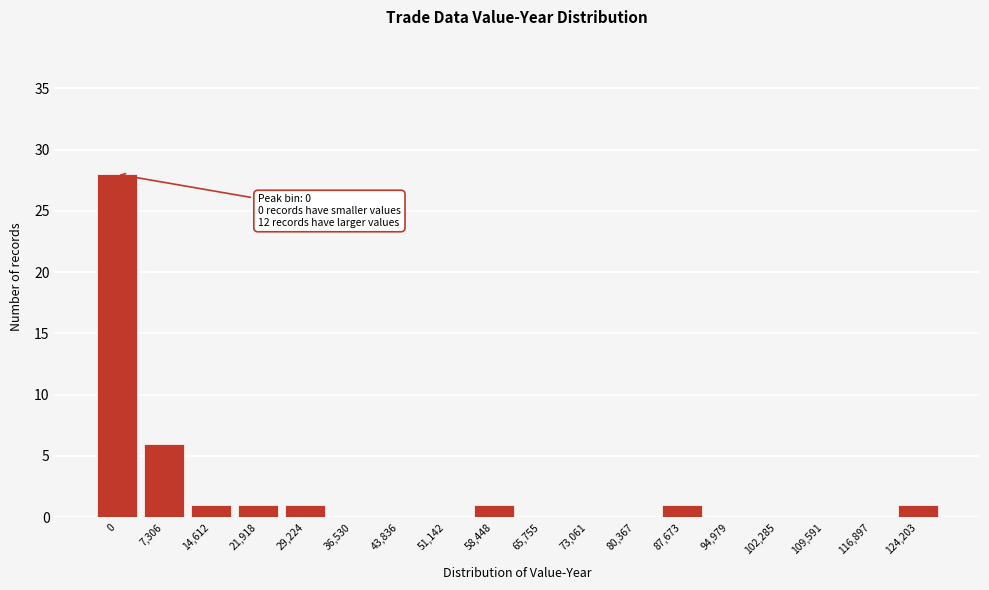

Reading right to left, list all the values displayed in this chart.

124,203=1	116,897=0	109,591=0	102,285=0	94,979=0	87,673=1	80,367=0	73,061=0	65,755=0	58,448=1	51,142=0	43,836=0	36,530=0	29,224=1	21,918=1	14,612=1	7,306=6	0=28